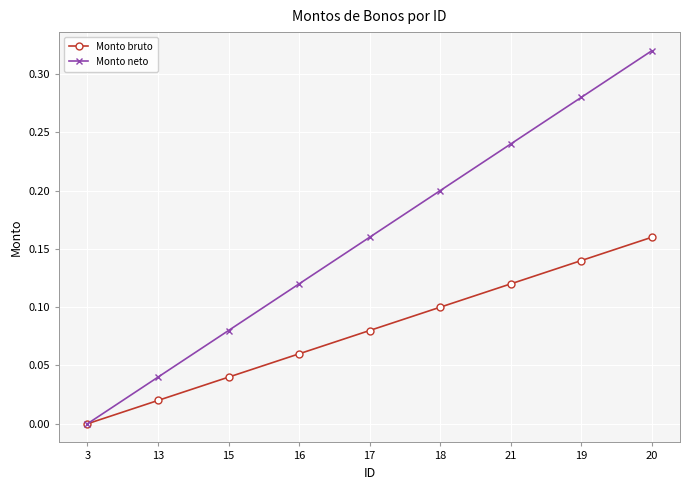

Between 21 and 17, which is larger?

21